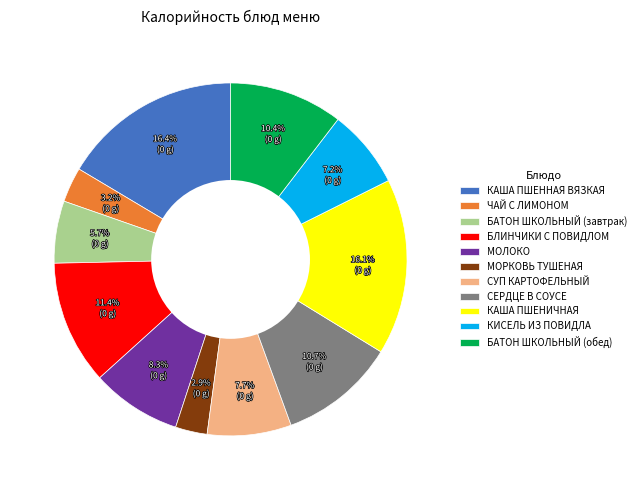

How many slices are in this pie chart?

11